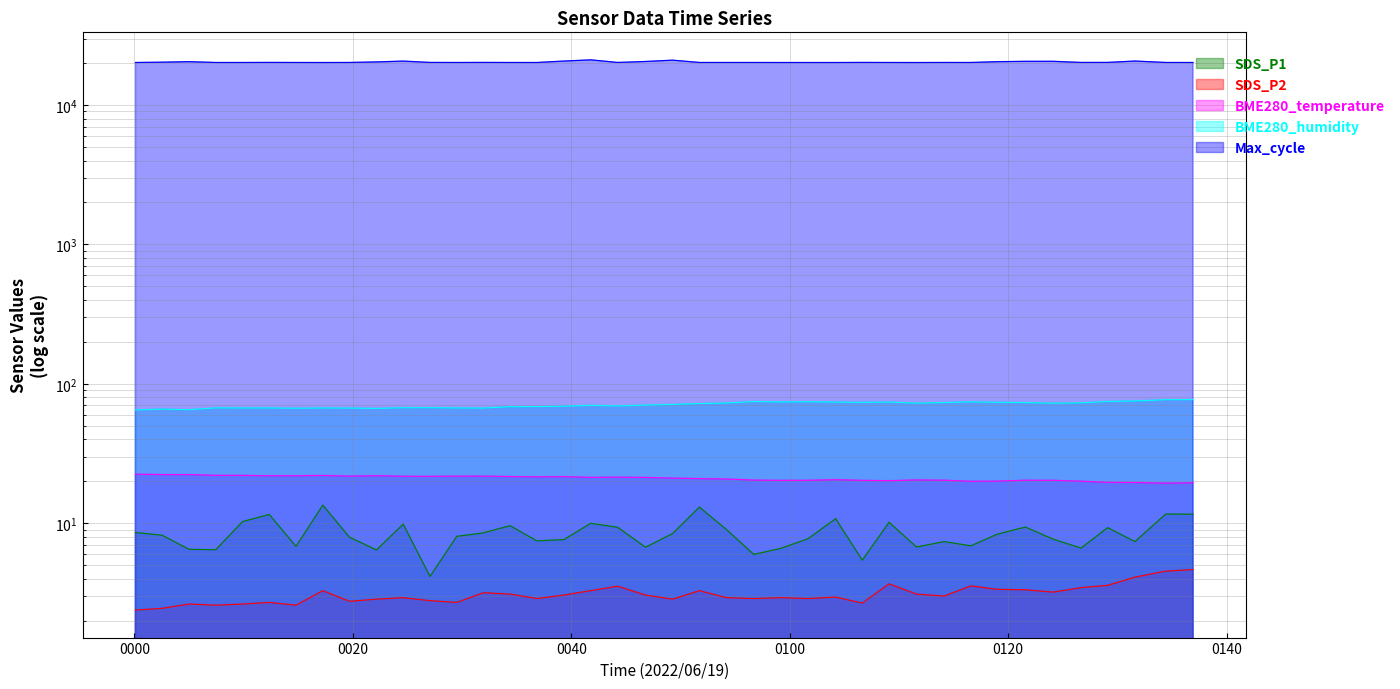

Where does the Max_cycle series first go above 20216?

2022/06/19 00:02:32